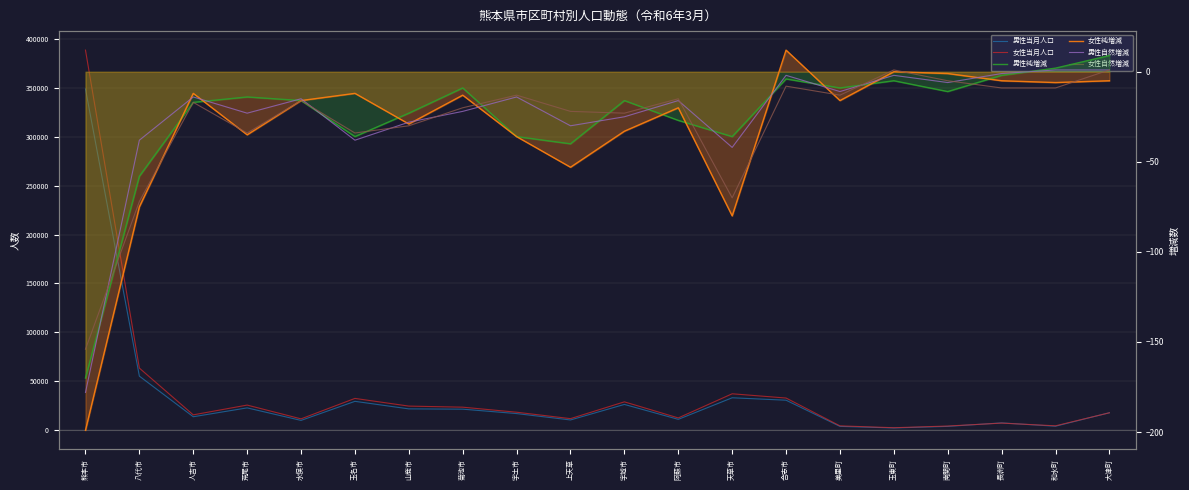

Reading left to right, what are all the values shown in this chart?

男性当月人口: 熊本市=348704	八代市=55310	人吉市=13822	荒尾市=22870	水俣市=10085	玉名市=29566	山鹿市=21856	菊池市=21567	宇土市=17053	上天草=10534	宇城市=26397	阿蘇市=11162	天草市=33195	合志市=30712	美里町=3971	玉東町=2352	南関町=3984	長洲町=7531	和水町=4138	大津町=17916
女性当月人口: 熊本市=388404	八代市=63524	人吉市=15745	荒尾市=25736	水俣市=11647	玉名市=32556	山鹿市=24693	菊池市=23592	宇土市=18444	上天草=11880	宇城市=29036	阿蘇市=12599	天草市=37276	合志市=32933	美里町=4505	玉東町=2603	南関町=4329	長洲町=7315	和水町=4556	大津町=17858
男性純増減: 熊本市=-170	八代市=-58	人吉市=-17	荒尾市=-14	水俣市=-16	玉名市=-36	山鹿市=-23	菊池市=-9	宇土市=-36	上天草=-40	宇城市=-16	阿蘇市=-27	天草市=-36	合志市=-4	美里町=-9	玉東町=-5	南関町=-11	長洲町=-2	和水町=2	大津町=9
女性純増減: 熊本市=-199	八代市=-75	人吉市=-12	荒尾市=-35	水俣市=-16	玉名市=-12	山鹿市=-29	菊池市=-13	宇土市=-36	上天草=-53	宇城市=-33	阿蘇市=-20	天草市=-80	合志市=12	美里町=-16	玉東町=0	南関町=-1	長洲町=-5	和水町=-6	大津町=-5
男性自然増減: 熊本市=-178	八代市=-38	人吉市=-14	荒尾市=-23	水俣市=-15	玉名市=-38	山鹿市=-28	菊池市=-22	宇土市=-14	上天草=-30	宇城市=-25	阿蘇市=-16	天草市=-42	合志市=-2	美里町=-11	玉東町=-2	南関町=-6	長洲町=-1	和水町=1	大津町=1
女性自然増減: 熊本市=-154	八代市=-72	人吉市=-17	荒尾市=-34	水俣市=-16	玉名市=-34	山鹿市=-30	菊池市=-20	宇土市=-13	上天草=-22	宇城市=-23	阿蘇市=-15	天草市=-70	合志市=-8	美里町=-13	玉東町=1	南関町=-5	長洲町=-9	和水町=-9	大津町=1